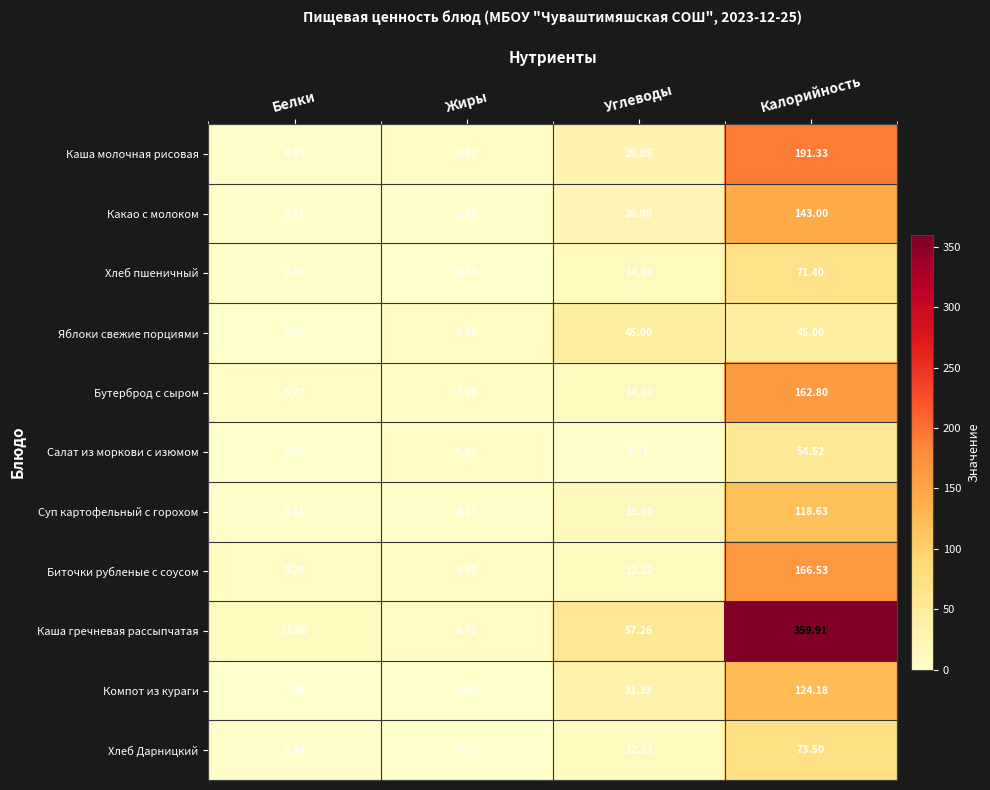

Where is Салат из моркови с изюмом nearest to the value 27?

Жиры